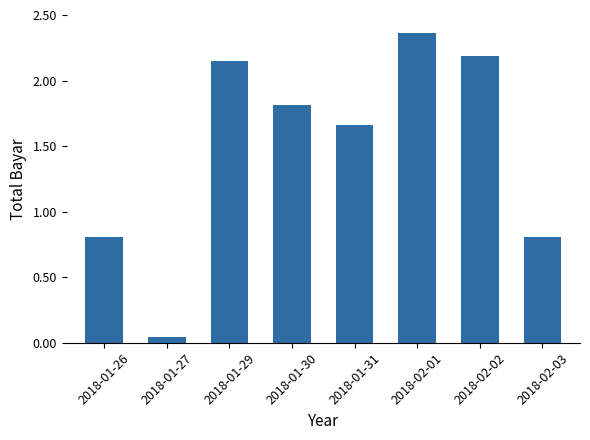

At which label does the data first exceed 1812475?

2018-01-29